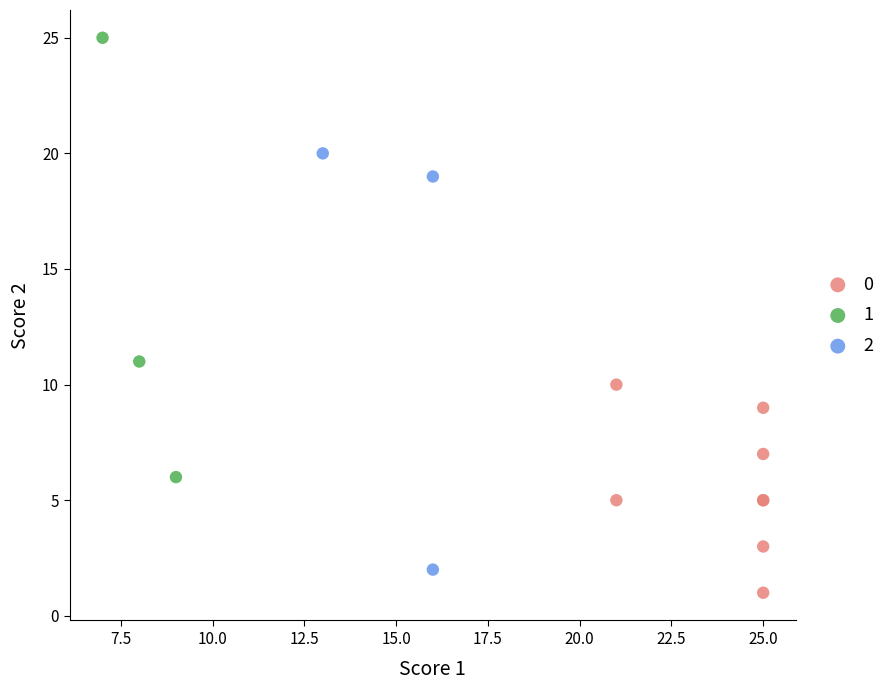

Which series contains the highest Y value?

1